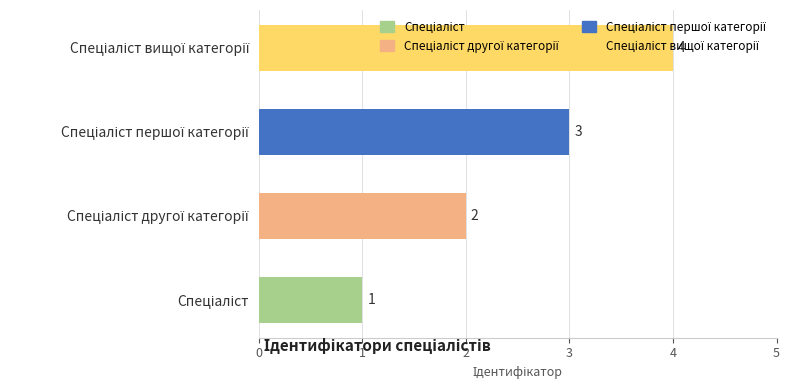

What is the minimum value shown in the chart?

1